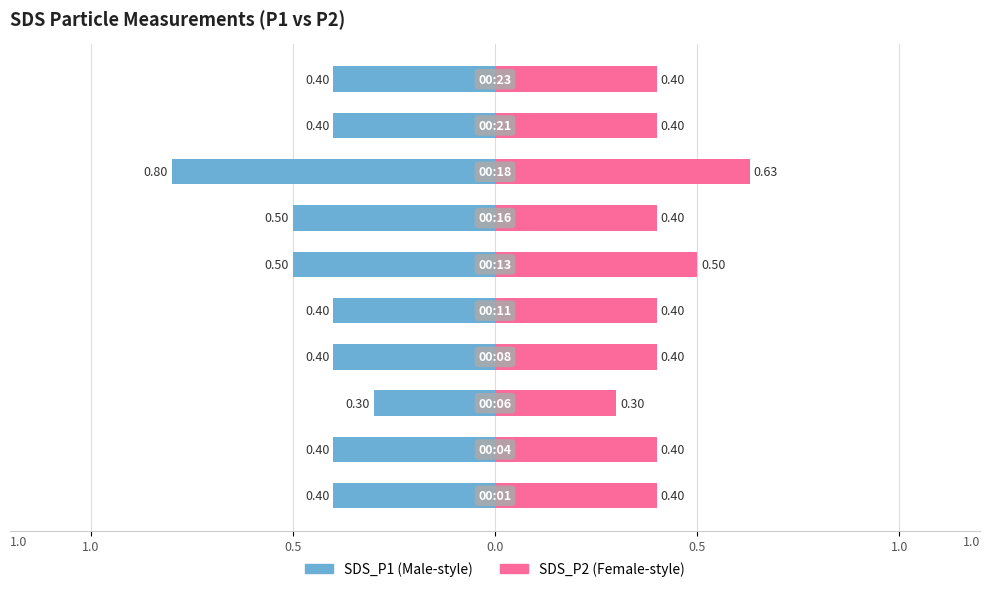

At how many categories does at least one series exceed 0?

10